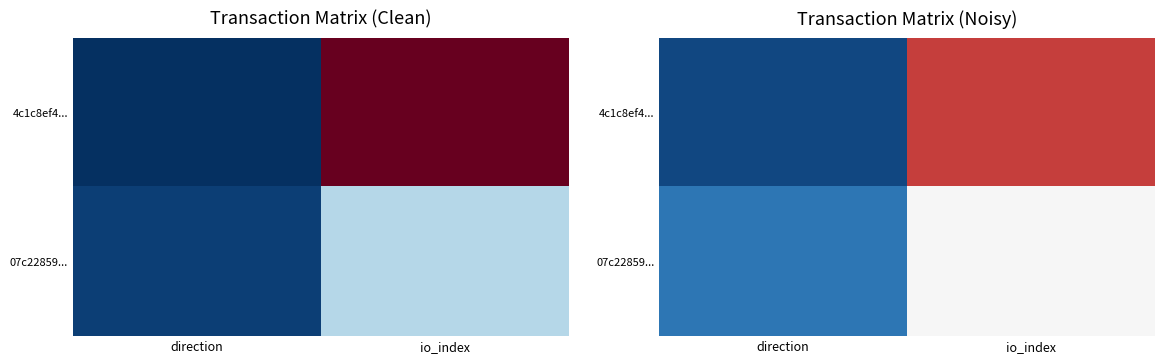

Is it true that 07c22859... equals 3.4 at direction?

False